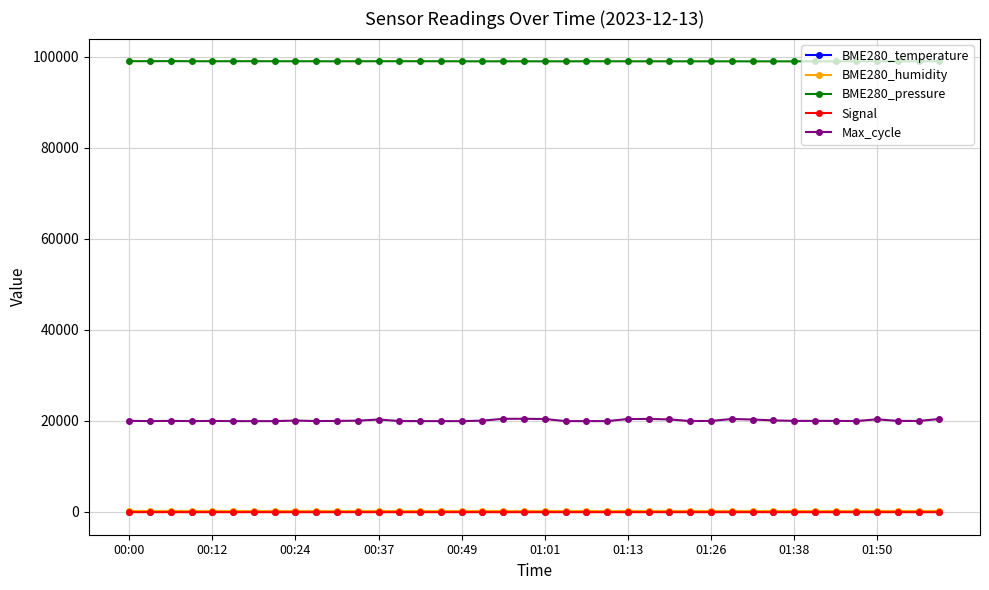

What is the difference between the maximum and minimum values in the Max_cycle series?

518.0